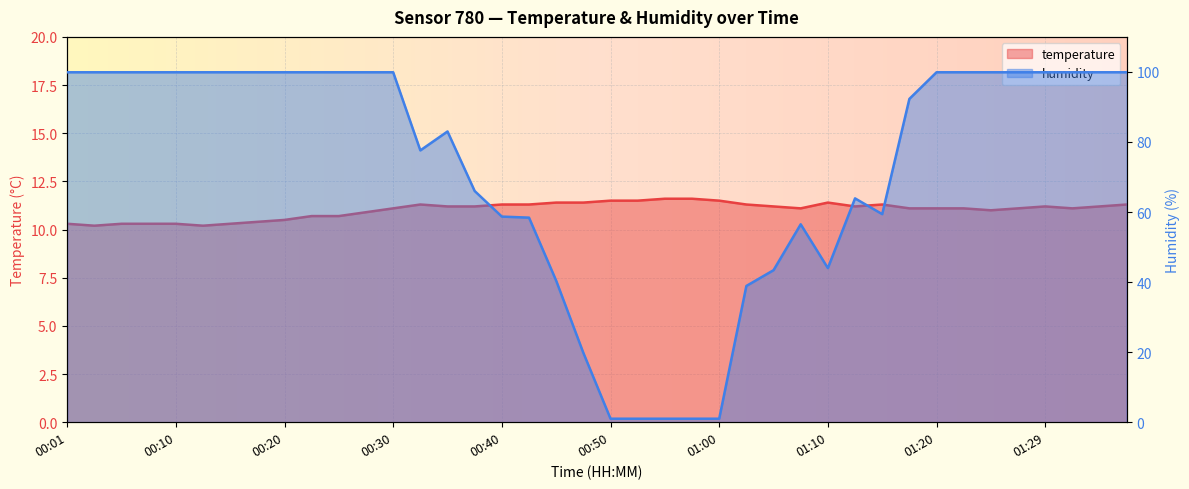

Which series changed the most between 00:42 and 01:25?

humidity